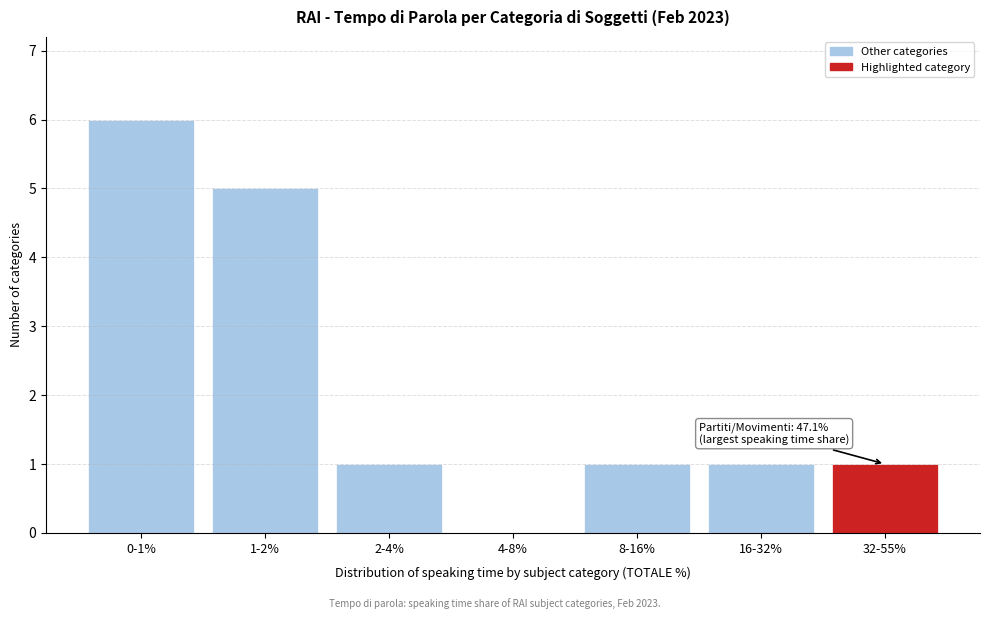

Reading left to right, list all the values displayed in this chart.

0-1%=6	1-2%=5	2-4%=1	4-8%=0	8-16%=1	16-32%=1	32-55%=1